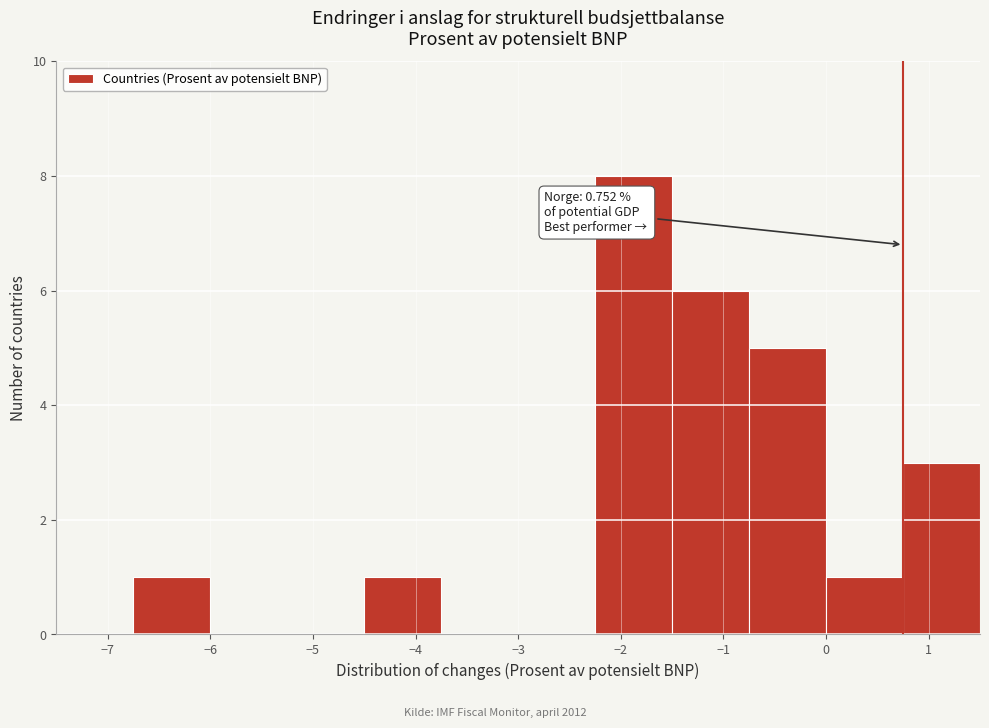

Which range on the x-axis has the tallest bar?

-2.25 to -1.50